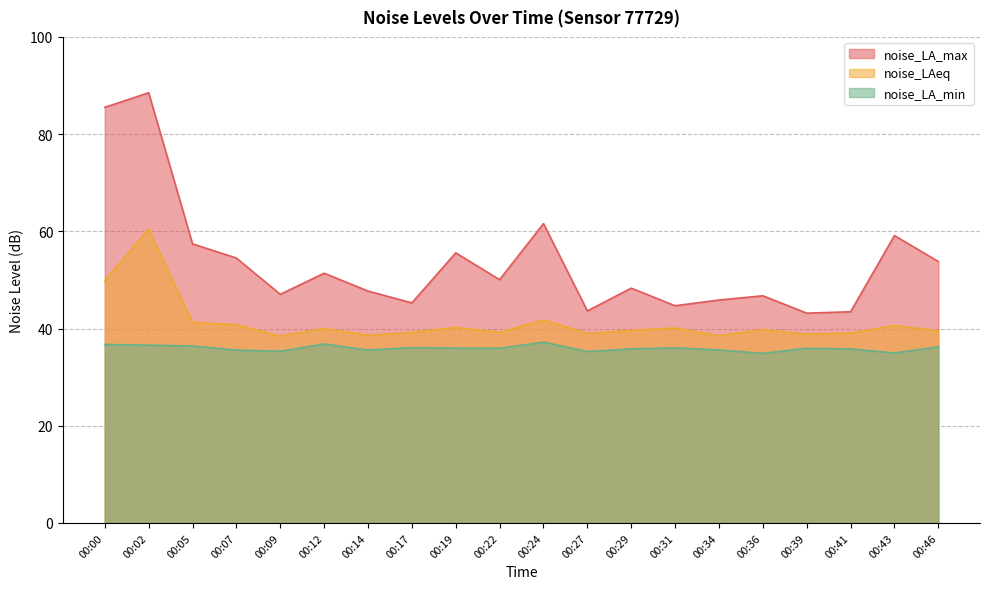

Reading left to right, what are all the values shown in this chart?

noise_LA_max: 85.5	88.5	57.4	54.5	47.0	51.4	47.7	45.3	55.6	50.1	61.6	43.6	48.3	44.7	45.9	46.7	43.2	43.5	59.1	53.8
noise_LAeq: 49.9	60.5	41.2	40.8	38.5	40.0	38.6	39.2	40.2	39.2	41.8	39.0	39.6	40.1	38.5	39.8	38.9	39.1	40.6	39.5
noise_LA_min: 36.7	36.6	36.4	35.6	35.3	36.8	35.6	36.1	36.0	35.9	37.2	35.3	35.8	36.0	35.6	34.9	35.9	35.8	35.0	36.2